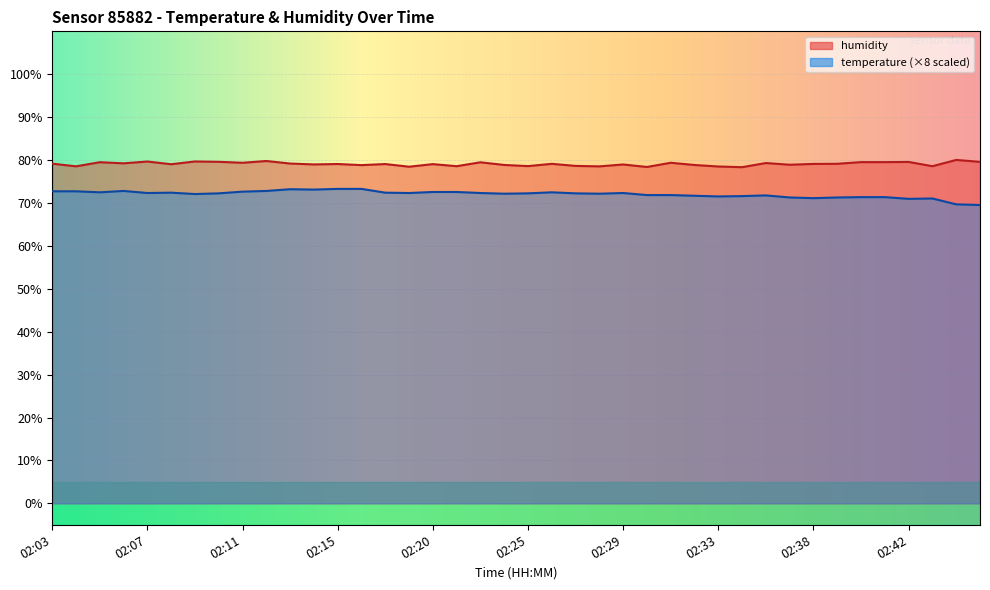

The value of temperature at 02:44 is 69.7. True or false?

True